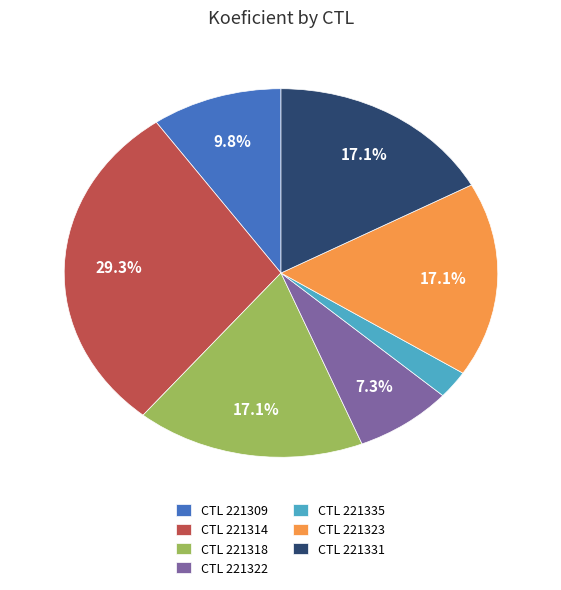

Which category has the biggest portion of the pie?

CTL 221314